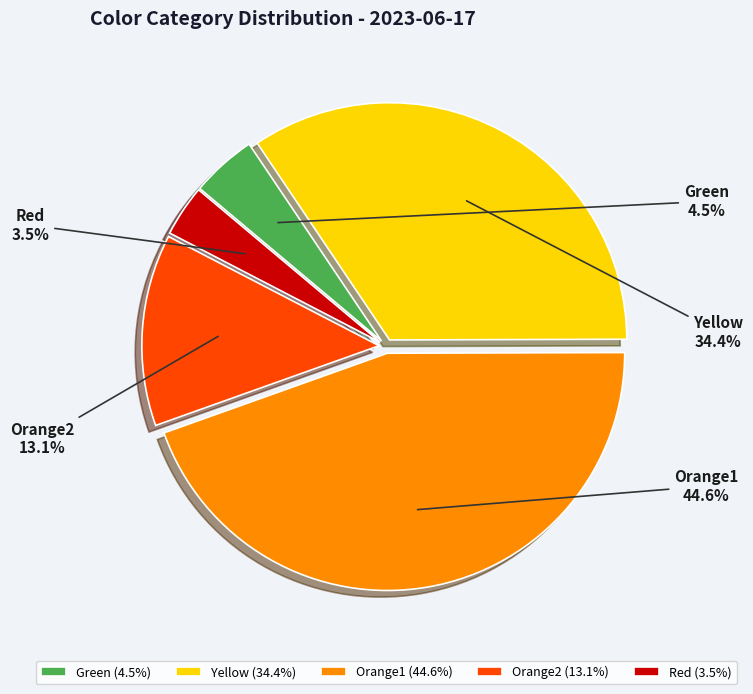

Between Orange2 and Red, which is larger?

Orange2